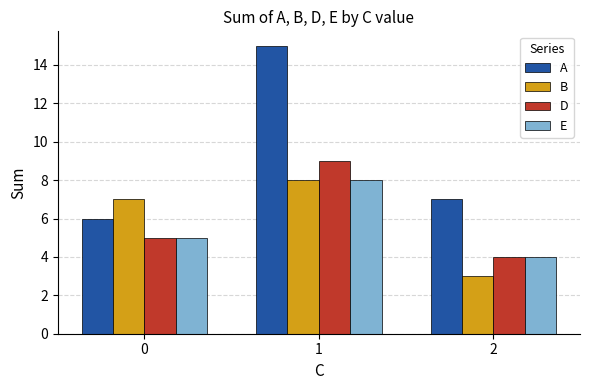

What is the average value of the B series?

6